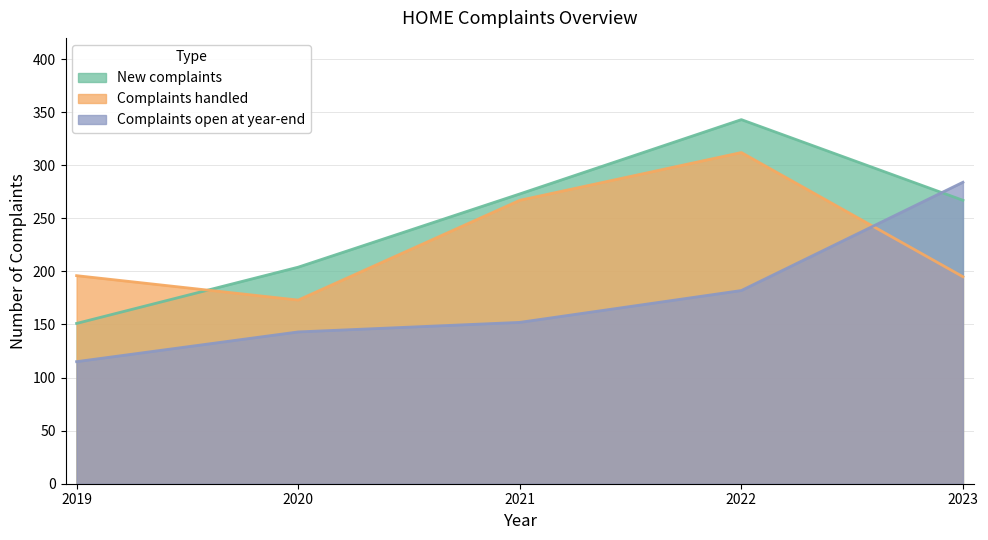

How many lines are shown in the chart?

3